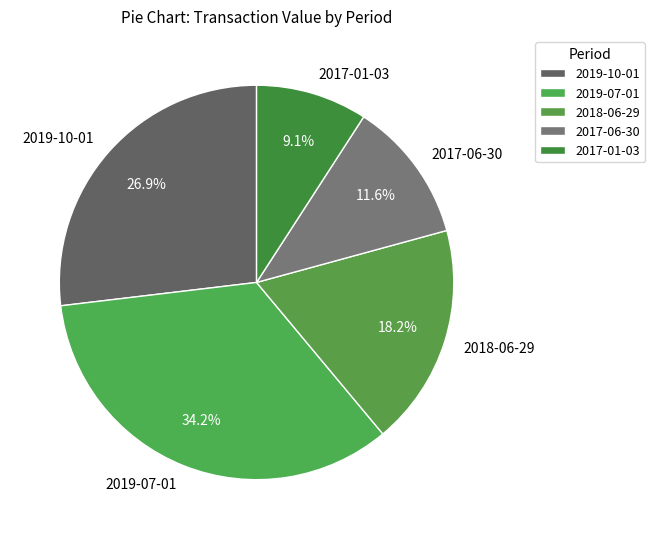

What portion of the pie excludes 2019-10-01?

73.1%